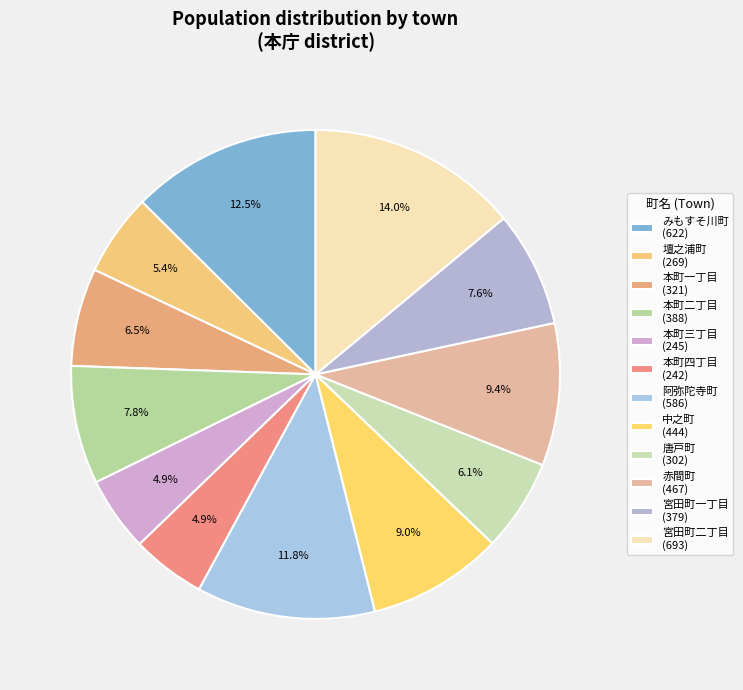

To the nearest percent, what is the difference between the 唐戸町 and 本町三丁目 slice percentages?

1%